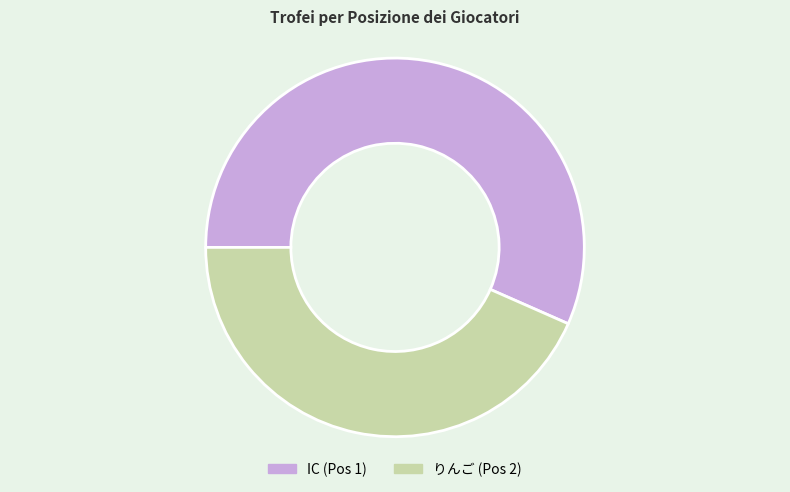

Rank the categories by value from lowest to highest.

りんご (Pos 2), IC (Pos 1)